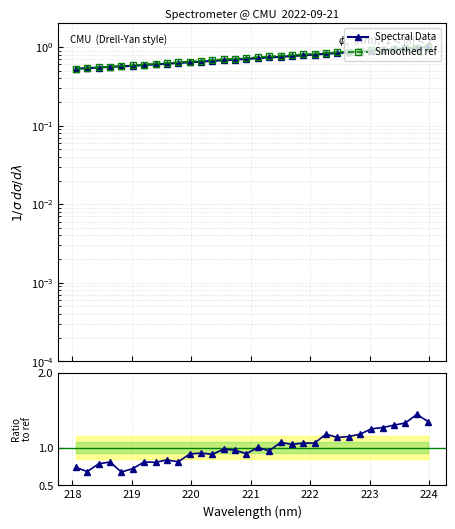

True or false: Ratio to ref and Smoothed ref intersect in this chart.

False